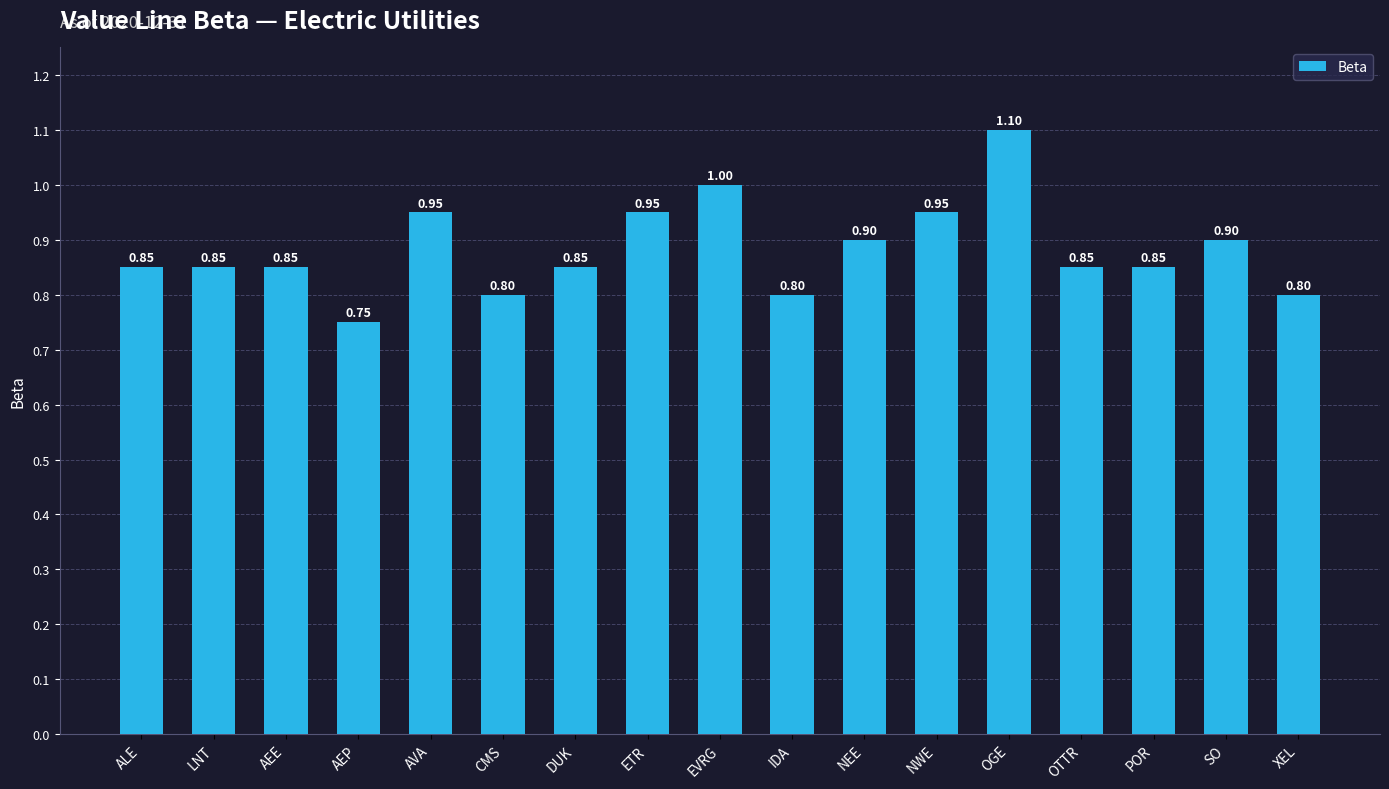

What is the sum of all values?

15.0